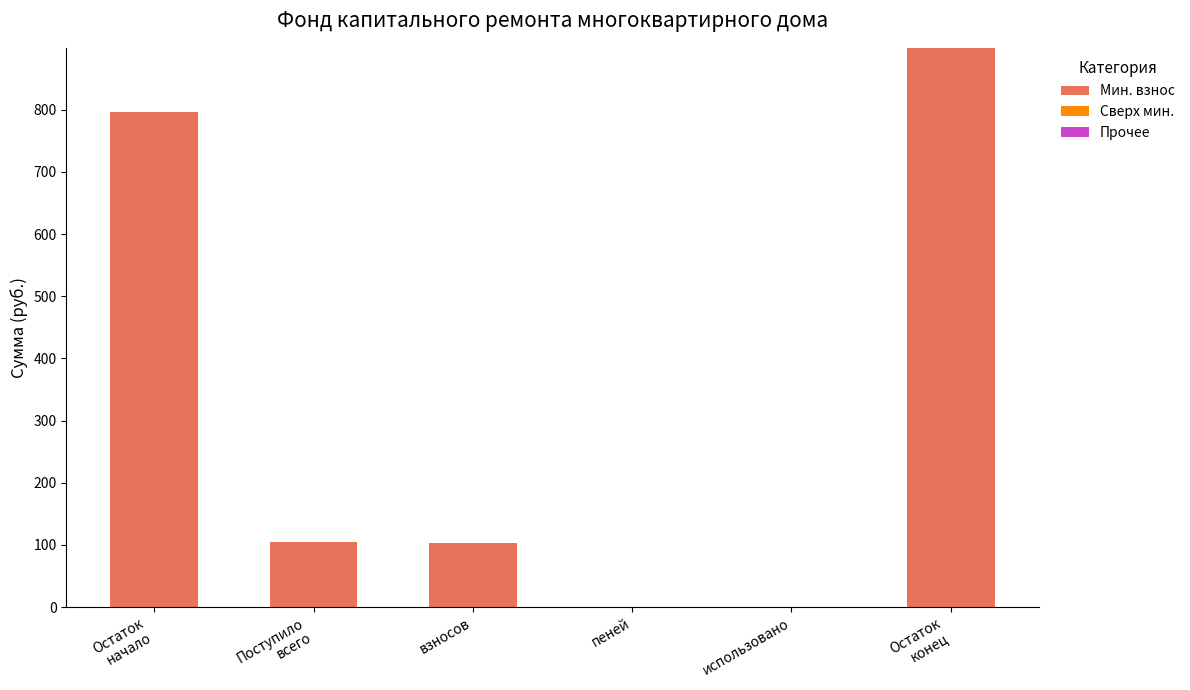

Which has a higher value, пеней or взносов?

взносов